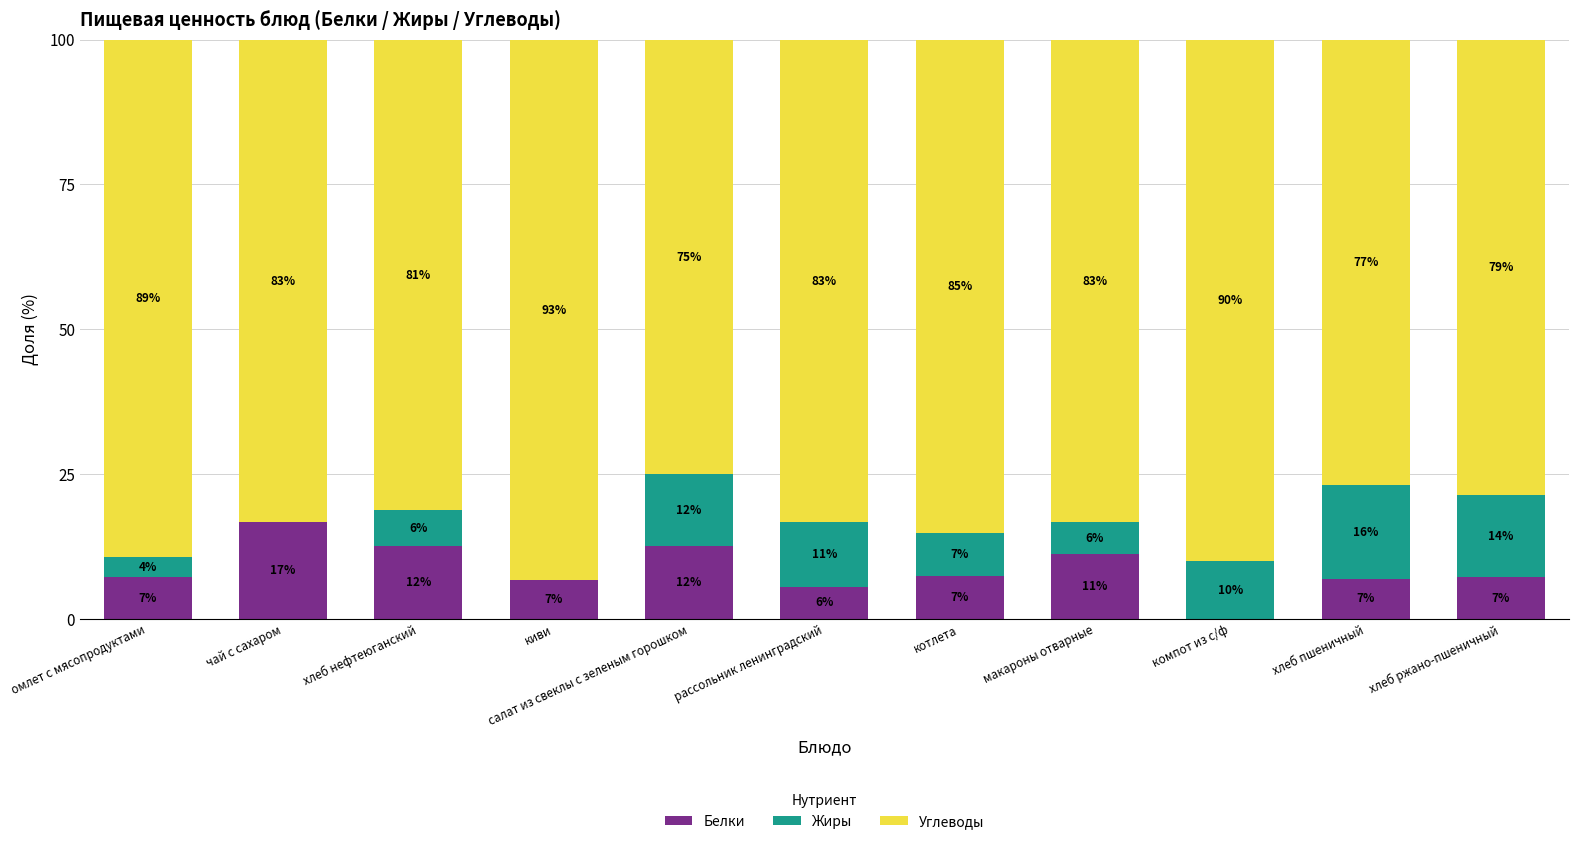

What are all the series names shown in the legend?

Белки, Жиры, Углеводы